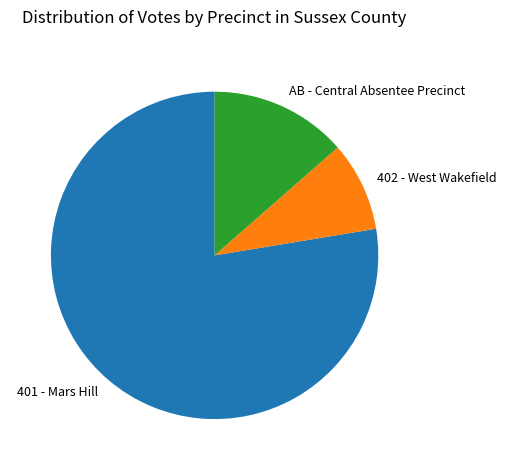

Is the sum of 402 - West Wakefield and 401 - Mars Hill greater than half?

Yes